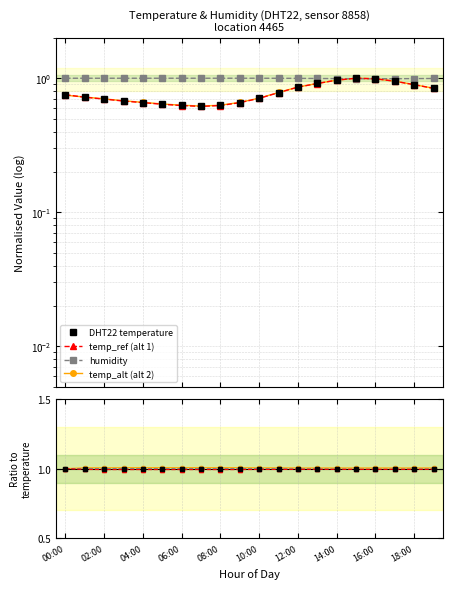

At which category is the sum across all series the highest?

15:00